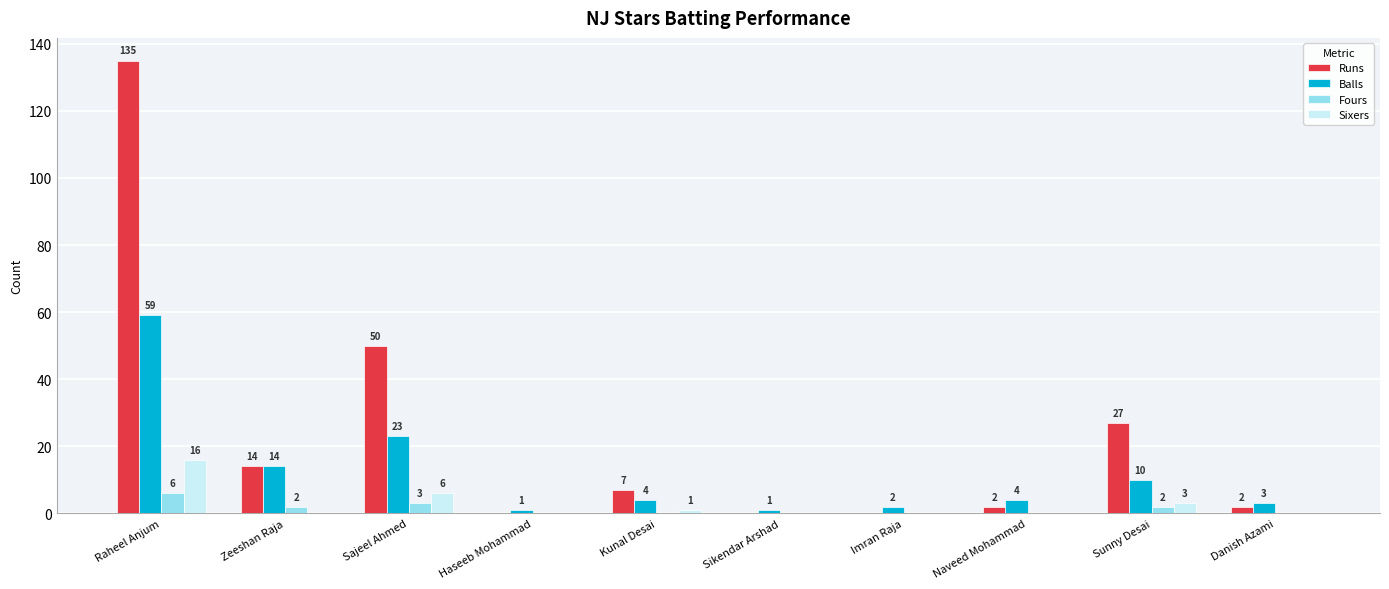

Is it true that Runs equals 83 at Imran Raja?

False